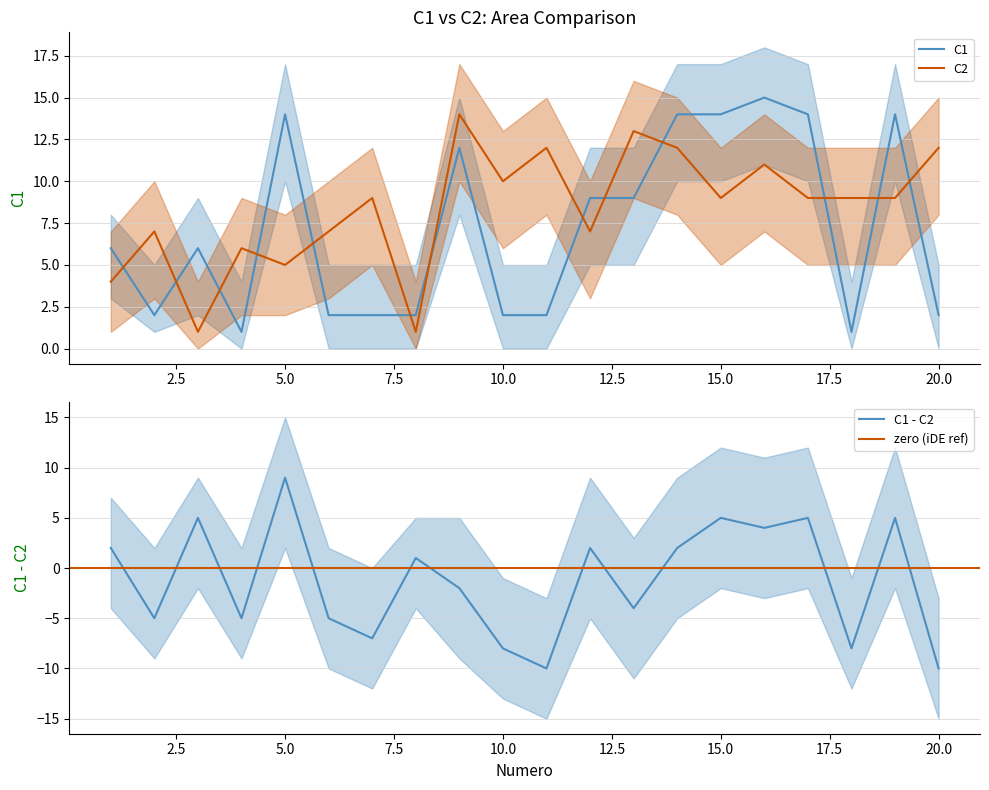

How many distinct data groups are displayed?

2